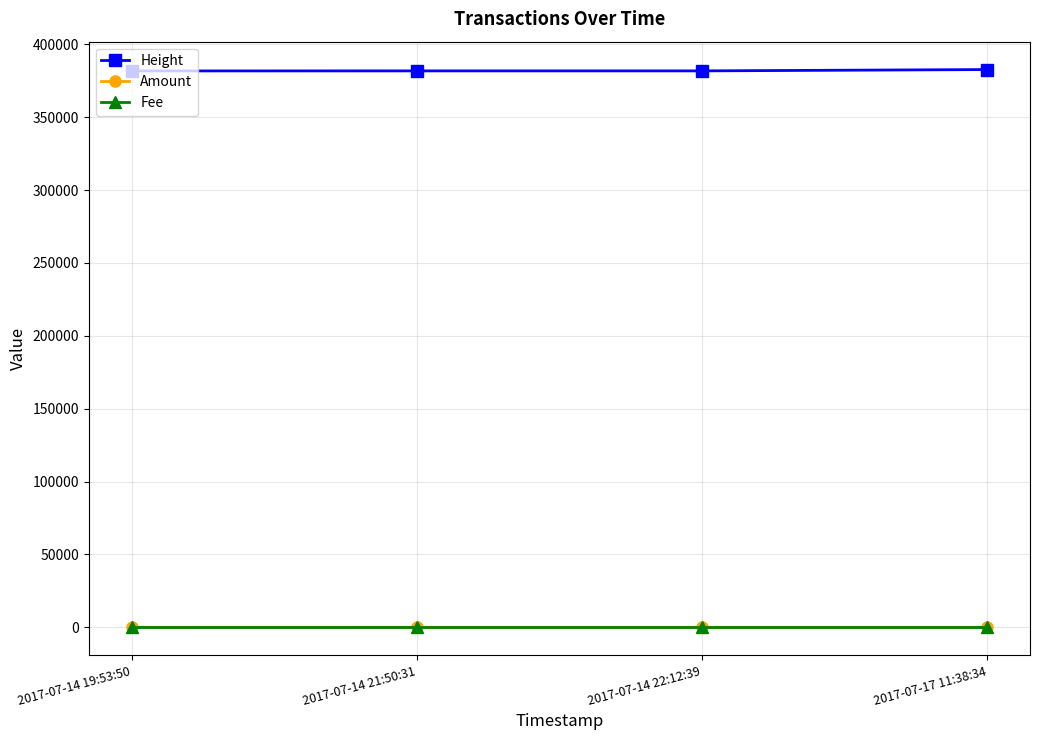

How many lines are shown in the chart?

3